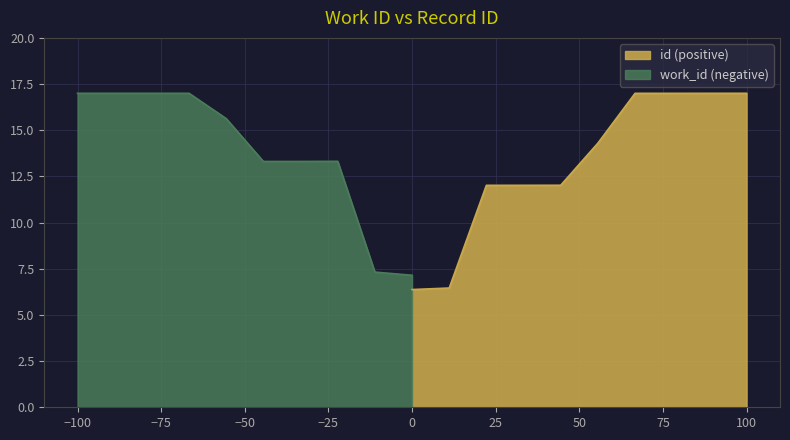

What is the maximum value for id (positive)?

17.0